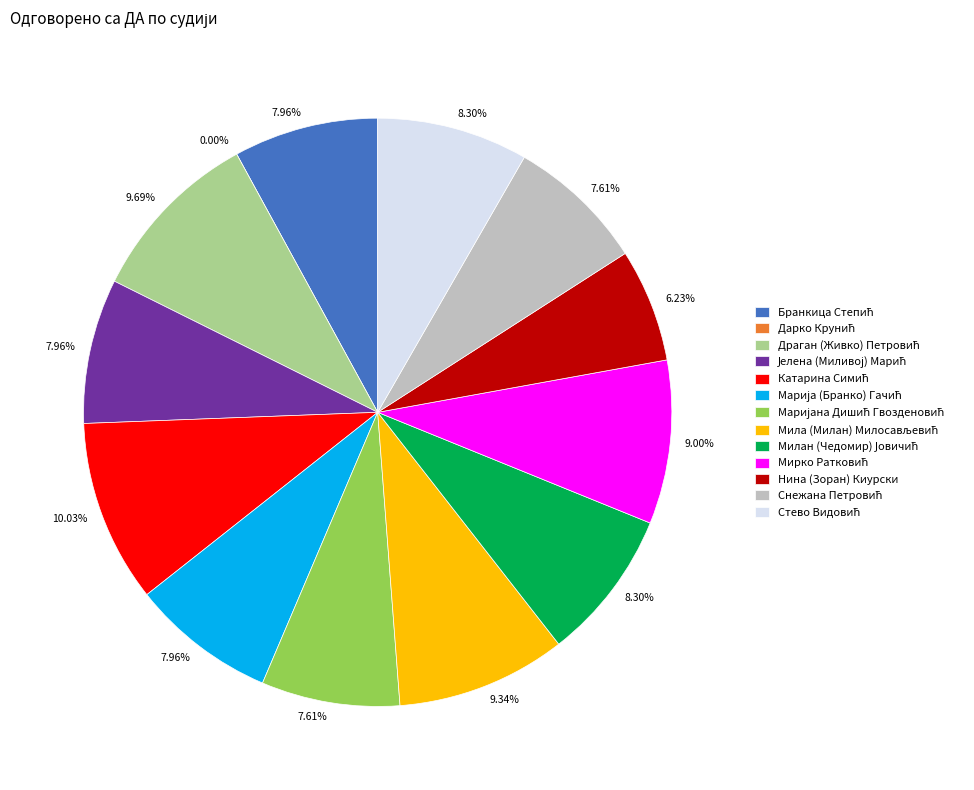

What percentage is the Марија (Бранко) Гачић slice, to the nearest percent?

8%